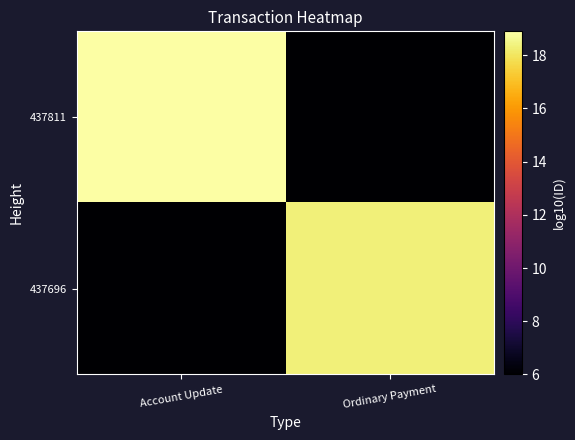

How many categories are shown in the chart?

2